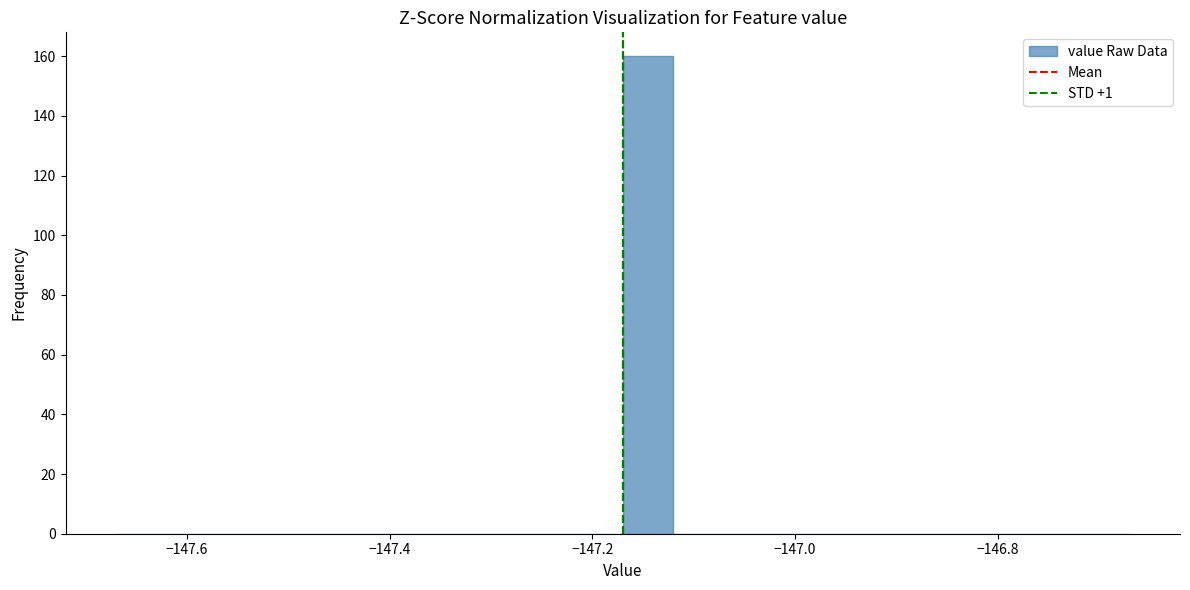

Read against the x-axis, roughly where is the centre of the tallest bar?

-147.14